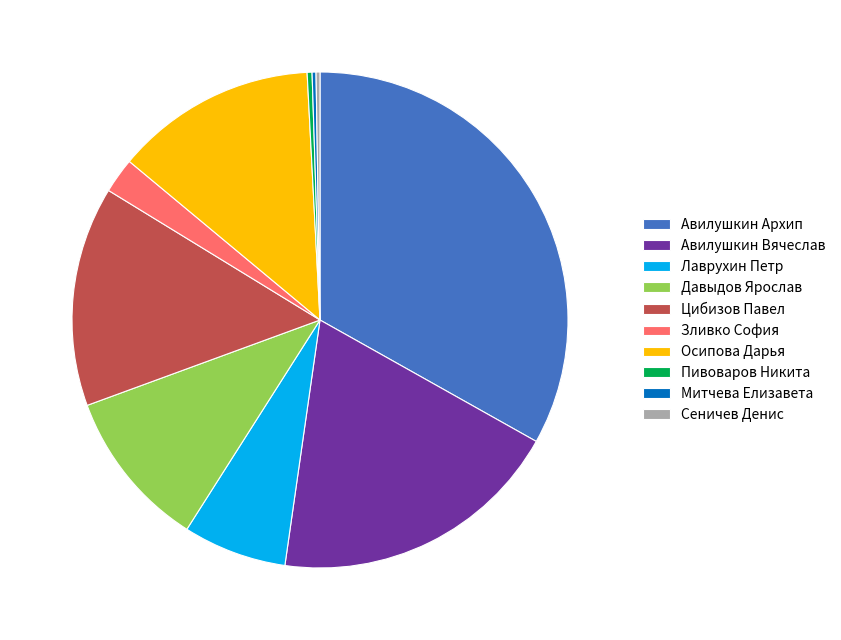

Combined, do Осипова Дарья and Давыдов Ярослав account for over 50%?

No